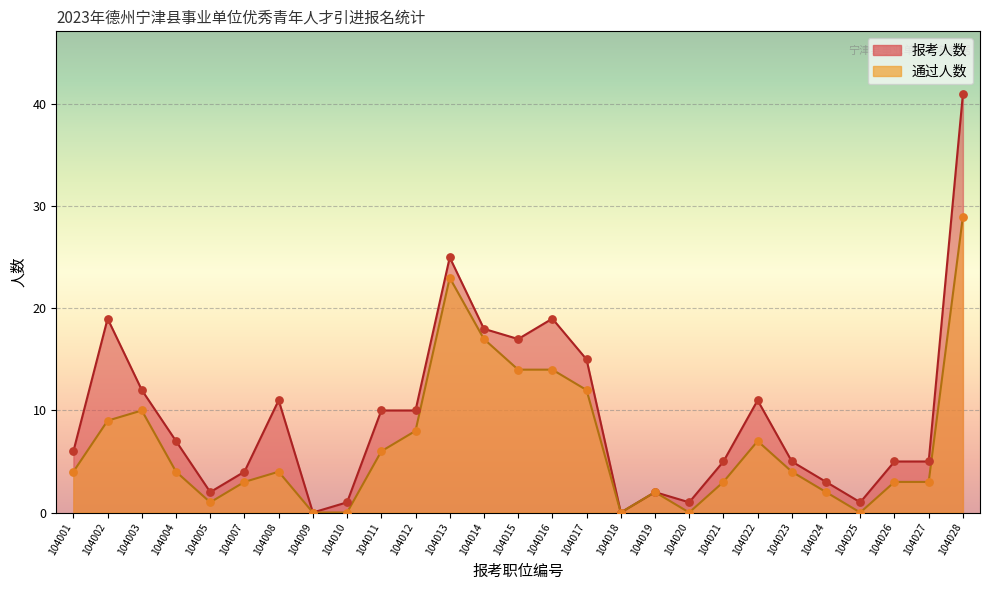

At which category is the sum across all series the highest?

104028